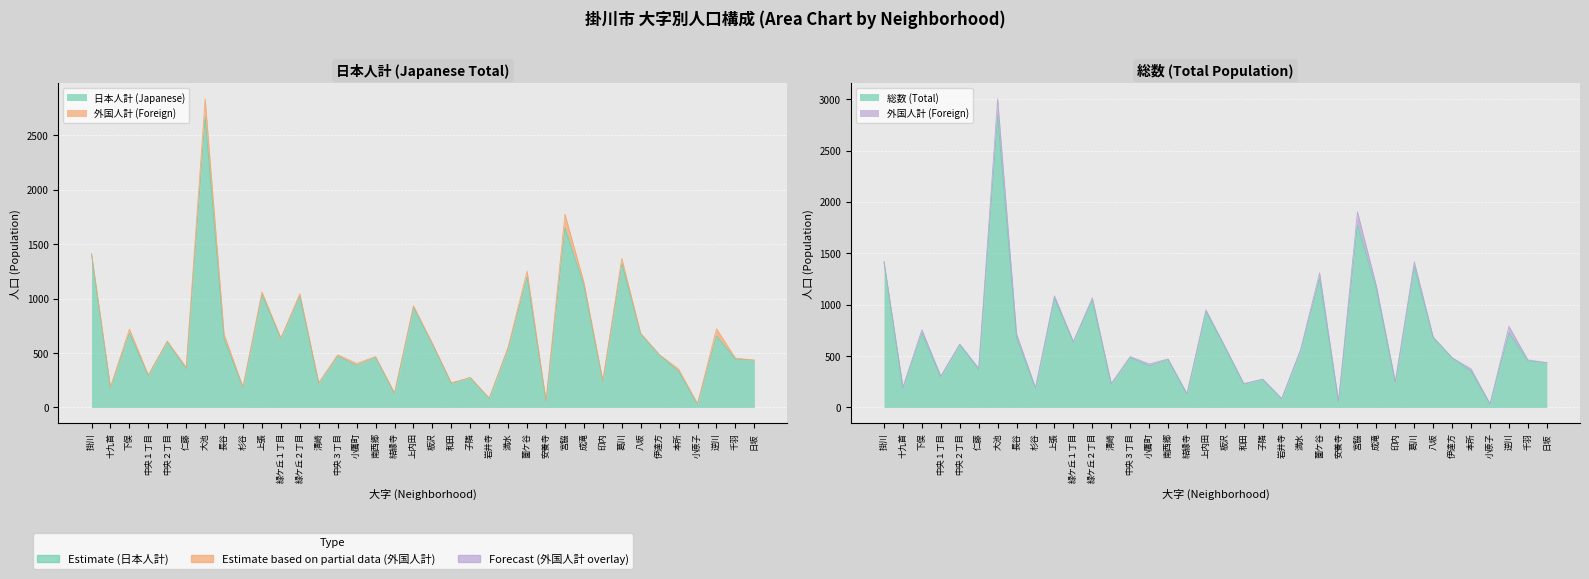

Count the number of data series in this chart.

2